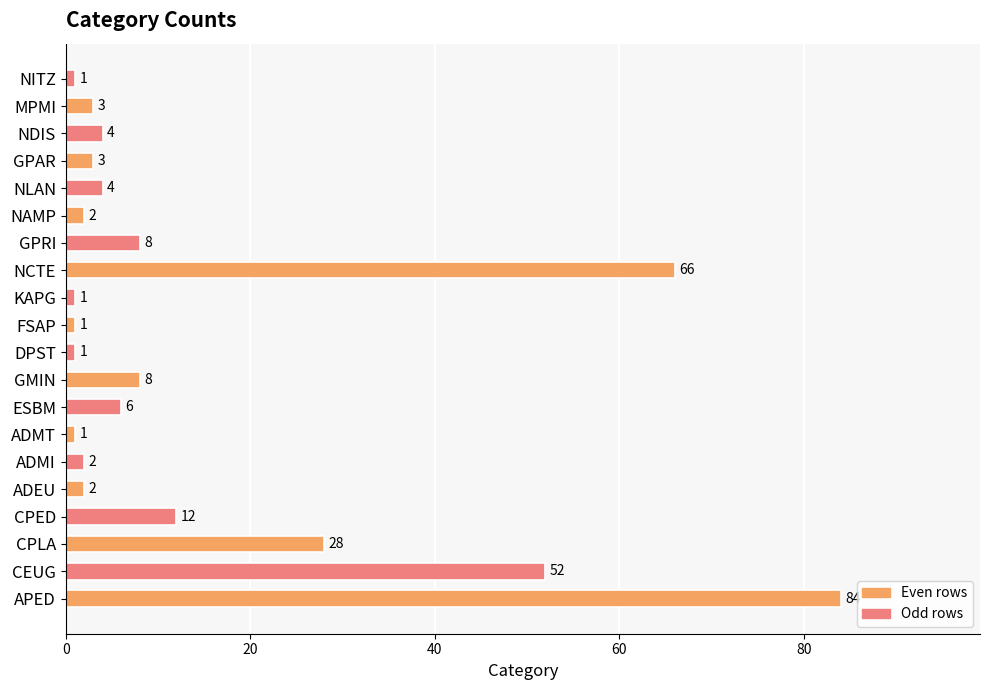

What is the change in value from ADMT to ESBM?

+5